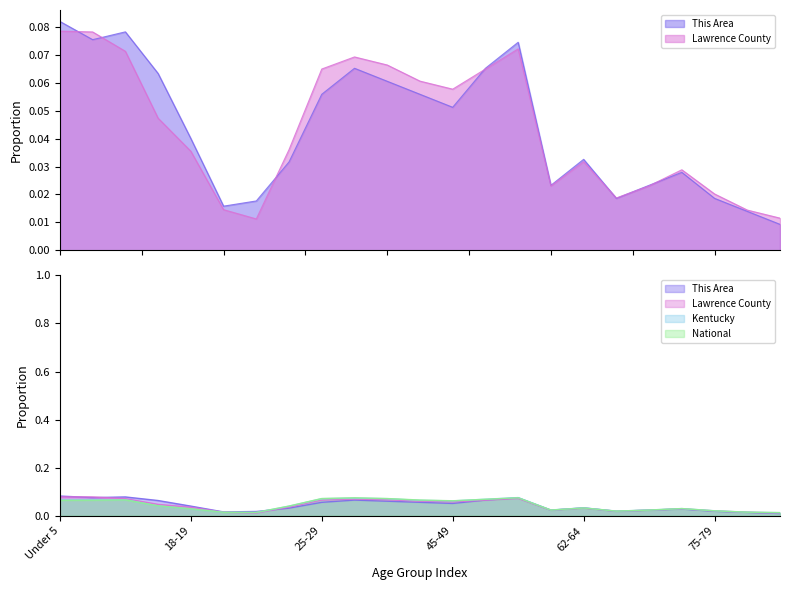

Between 55-59 and 85+, which series saw the biggest shift?

This Area